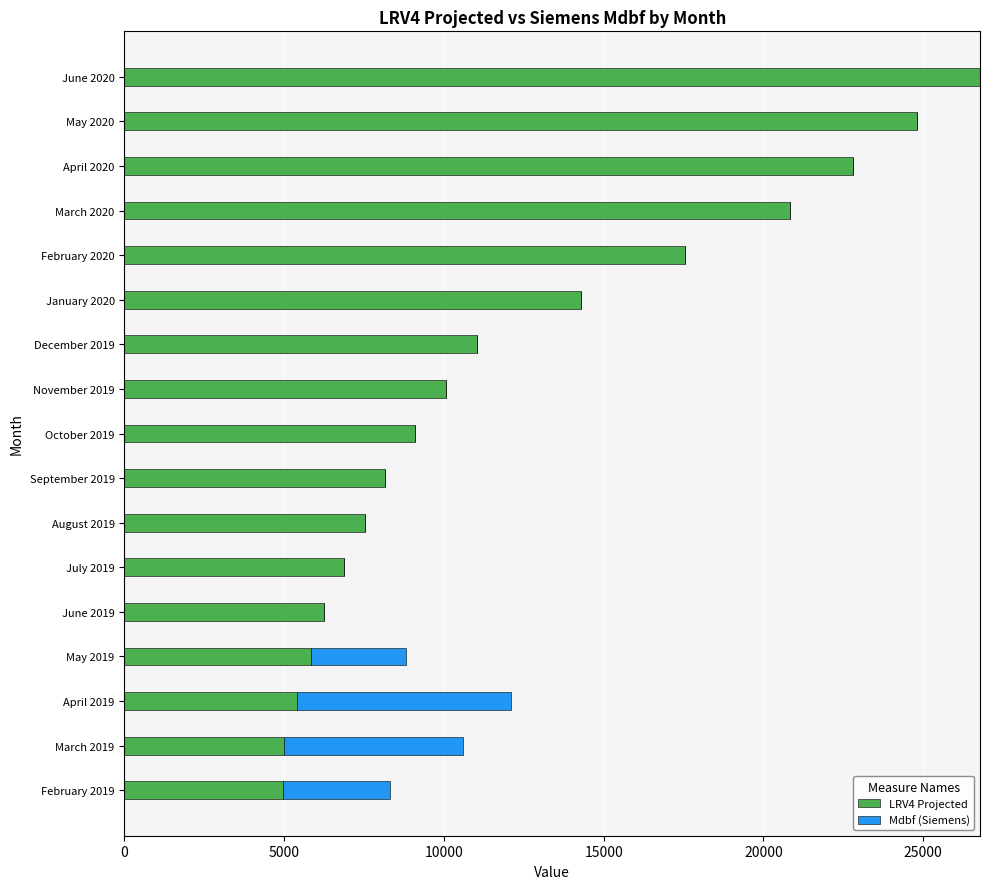

The value of LRV4 Projected at May 2019 is 8798. True or false?

False